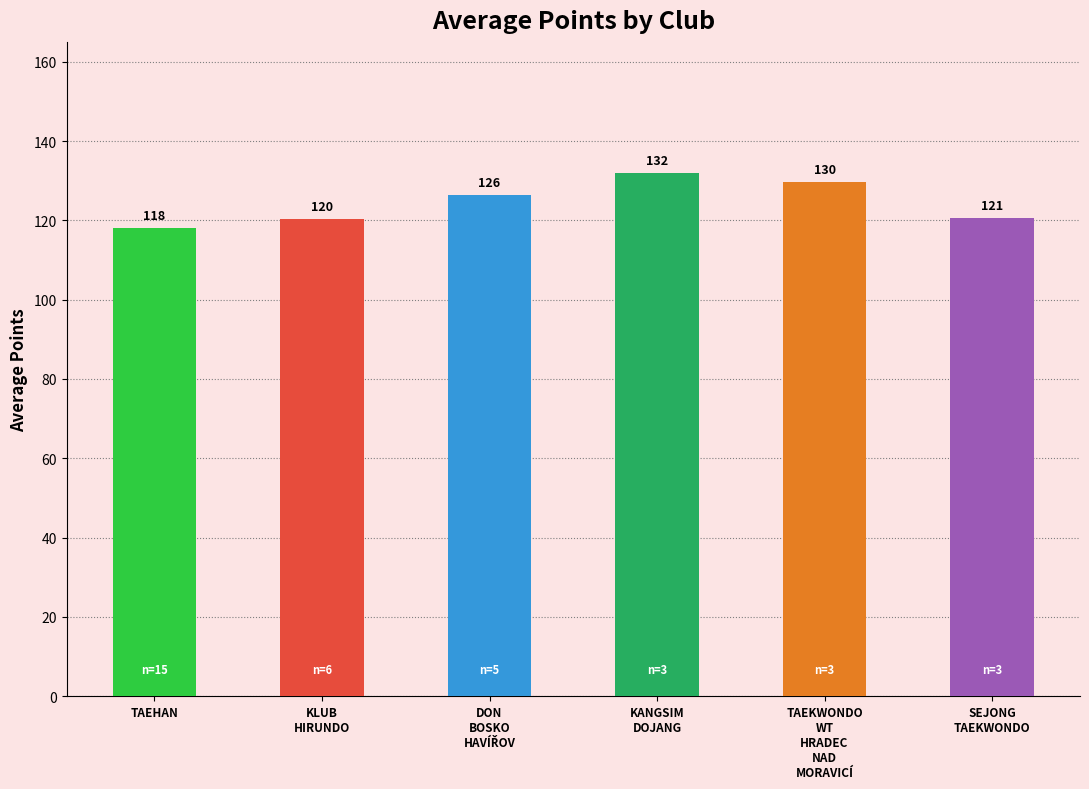

Is it true that the value at KANGSIM
DOJANG is 209.2?

False